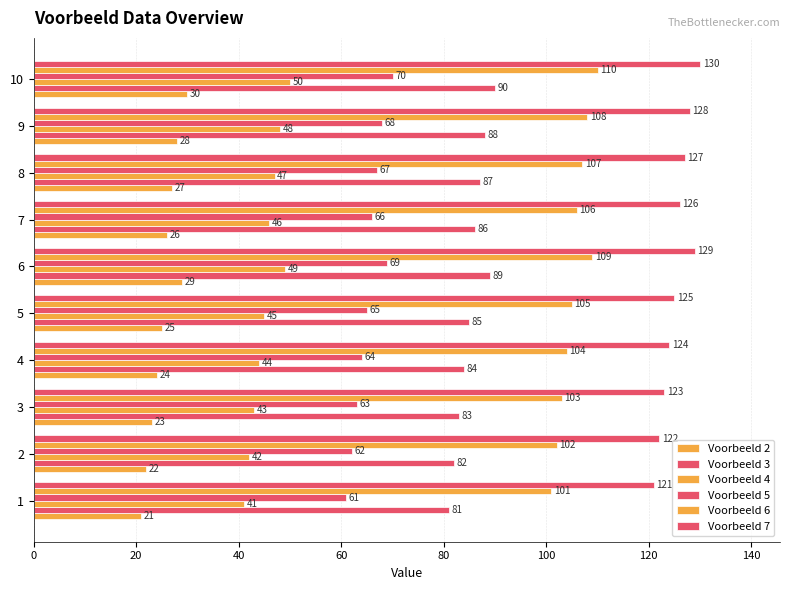

What is the difference between the maximum and minimum values in the Voorbeeld 2 series?

9